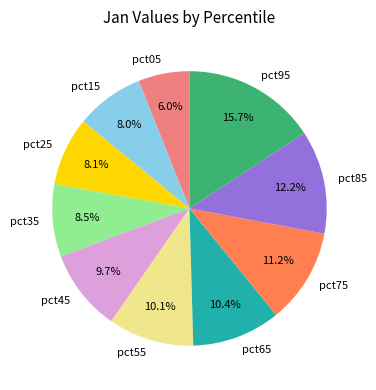

How many segments does this pie chart have?

10